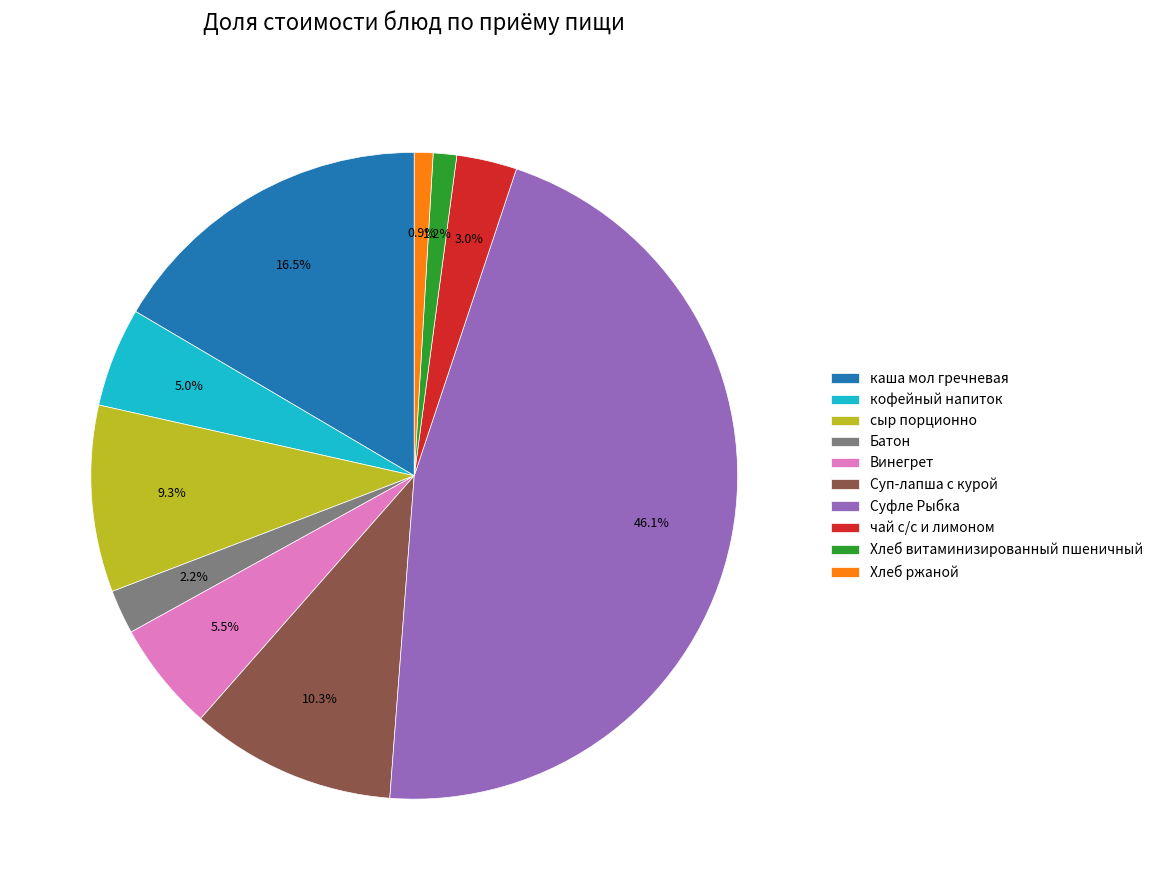

Combined, do Хлеб витаминизированный пшеничный and каша мол гречневая account for over 50%?

No